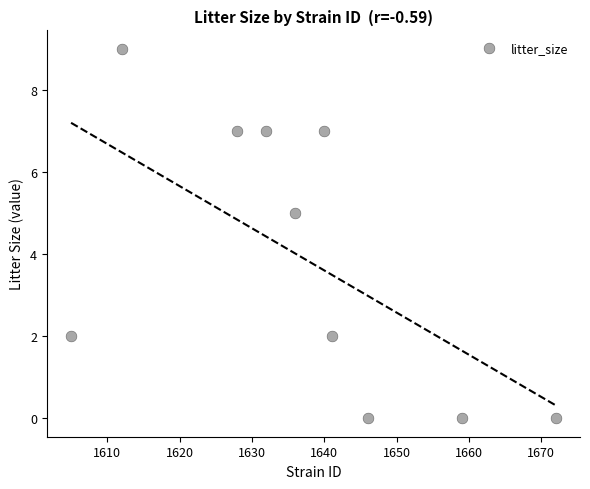

What Y value in the scatter plot is closest to 4?

5